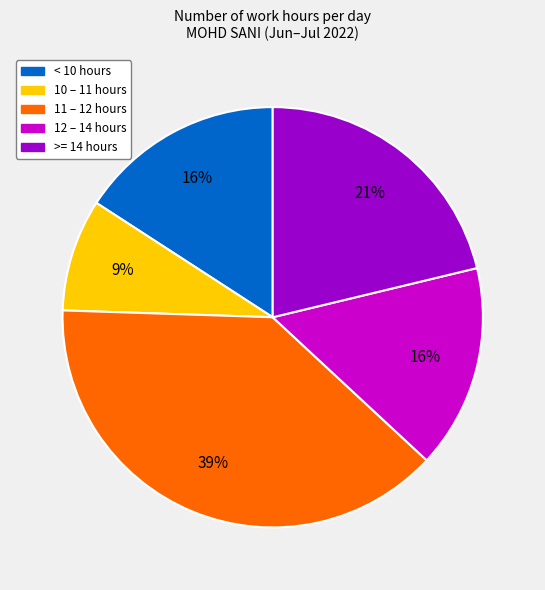

To the nearest percent, what is the average slice percentage?

20%